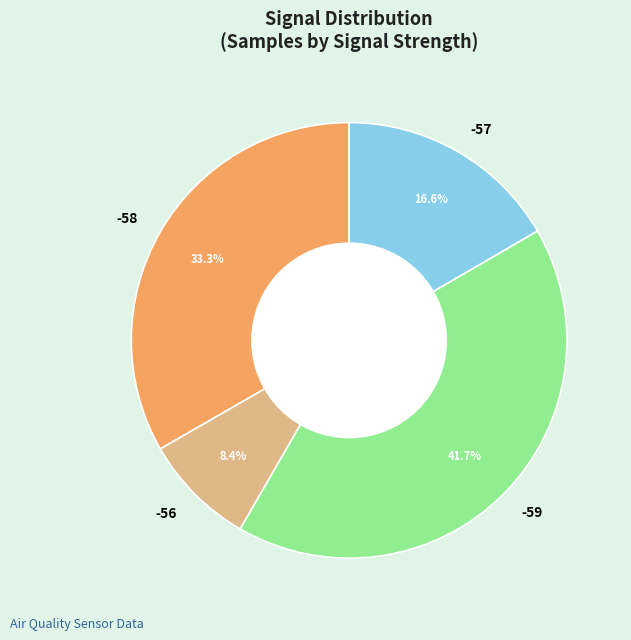

True or false: -59 accounts for 16% of the total.

False